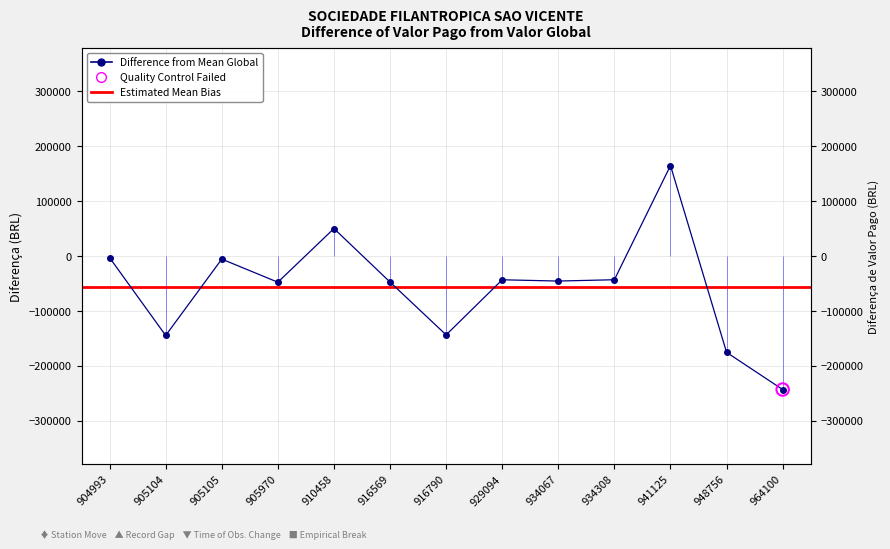

What is the change in value from 904993 to 916790?

-140492.0